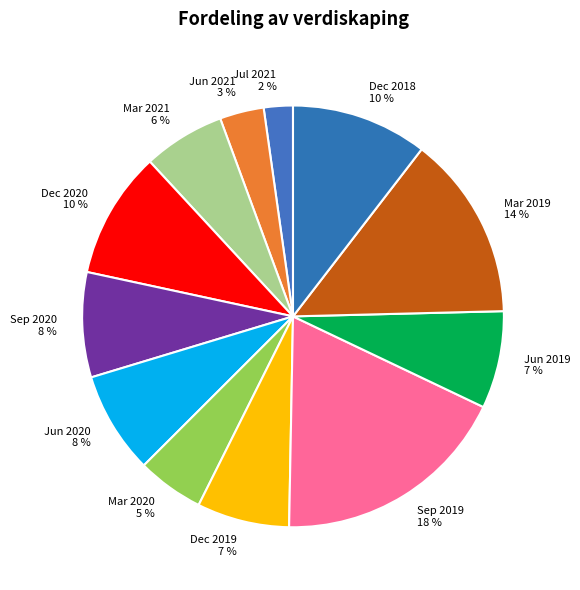

What is the smallest slice in the pie chart?

Jul 2021